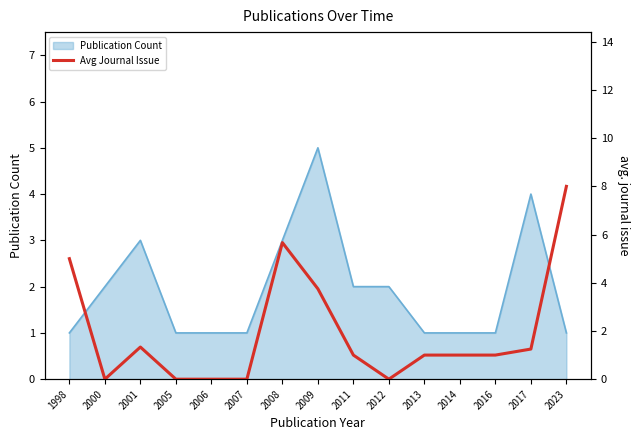

Which label corresponds to the smallest value in the chart?

2000